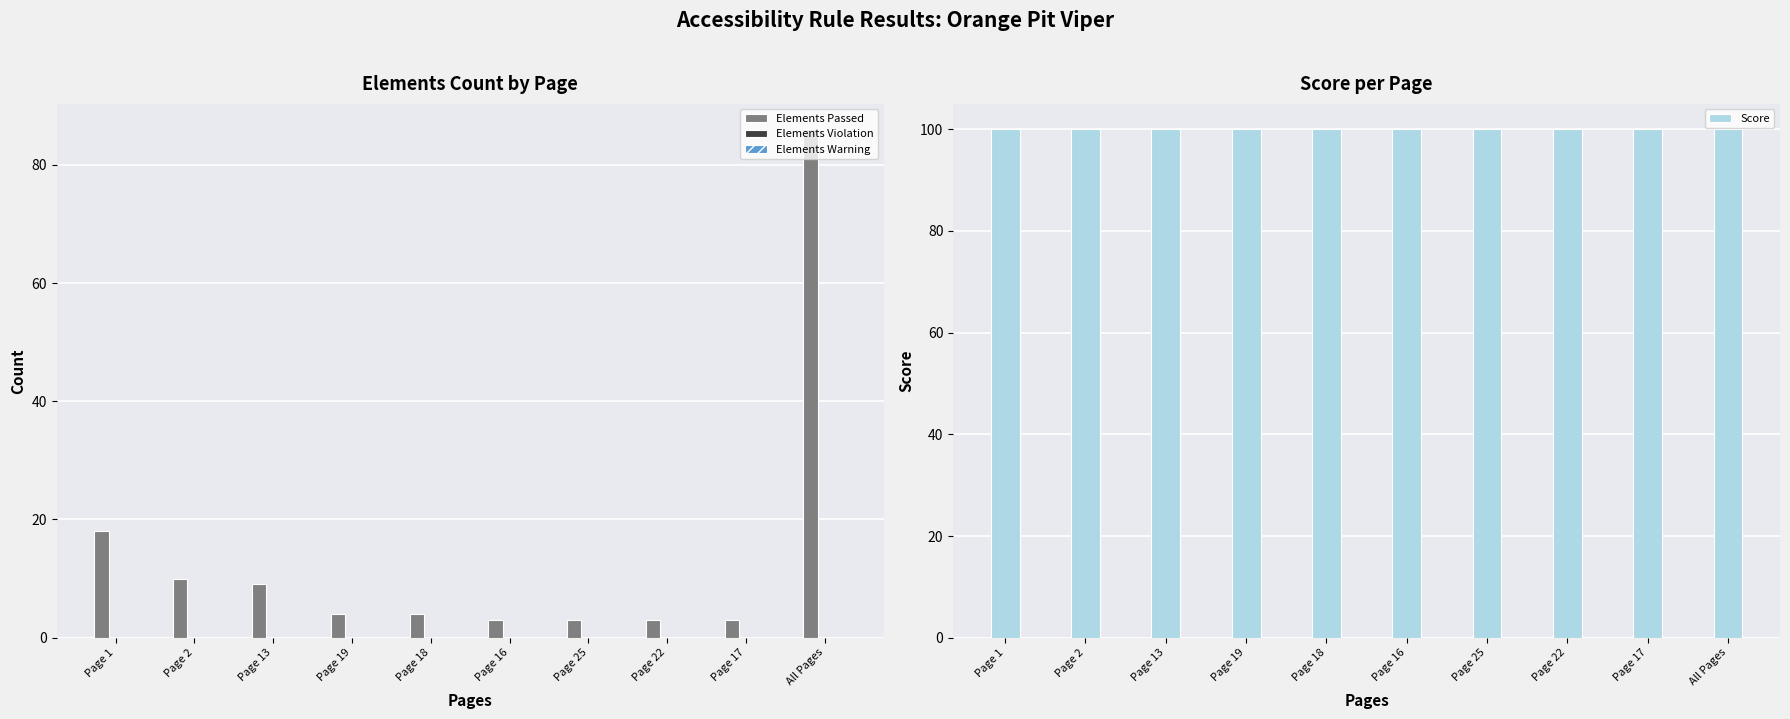

How many series are shown in this chart?

4